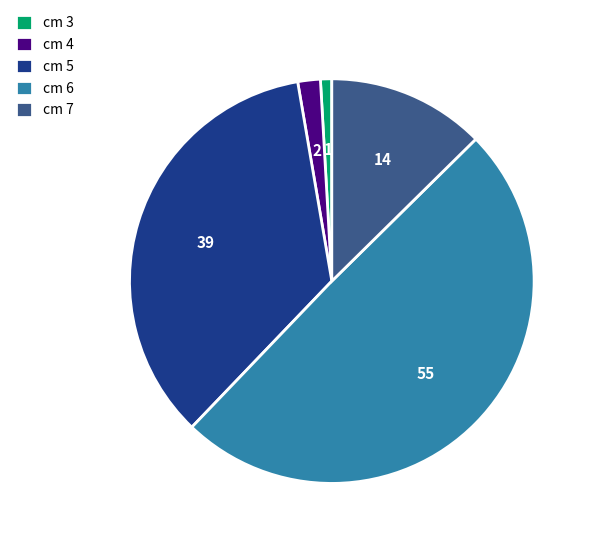

Count the number of slices in the pie.

5